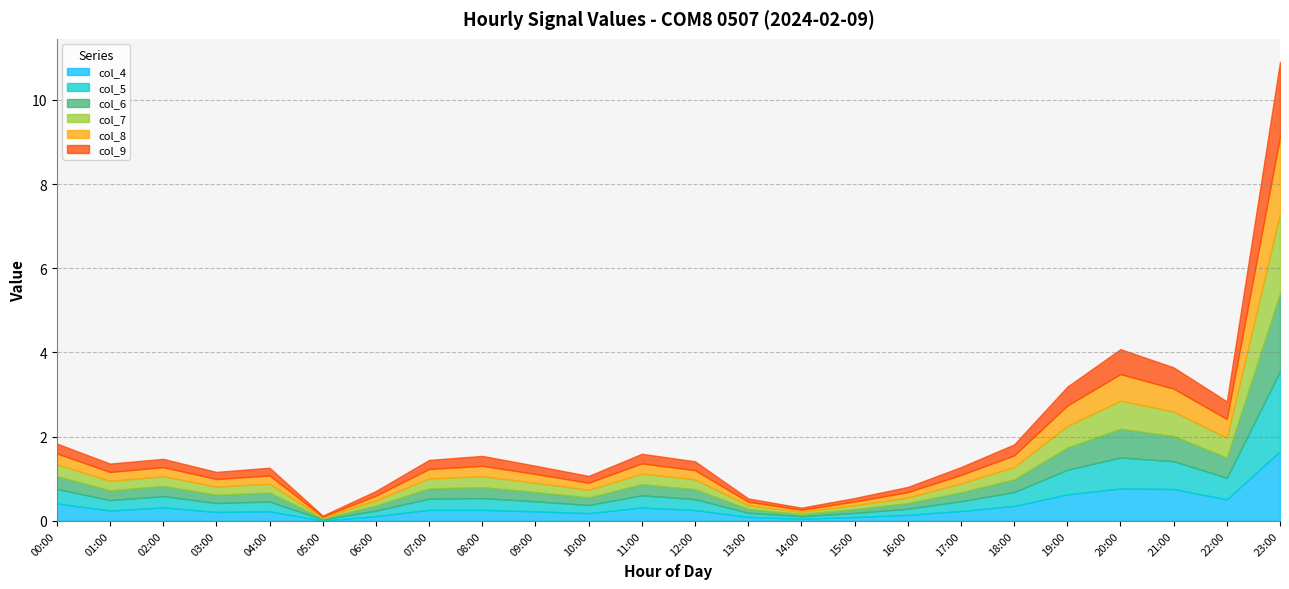

What is the difference between the maximum and minimum values in the col_9 series?

1.8